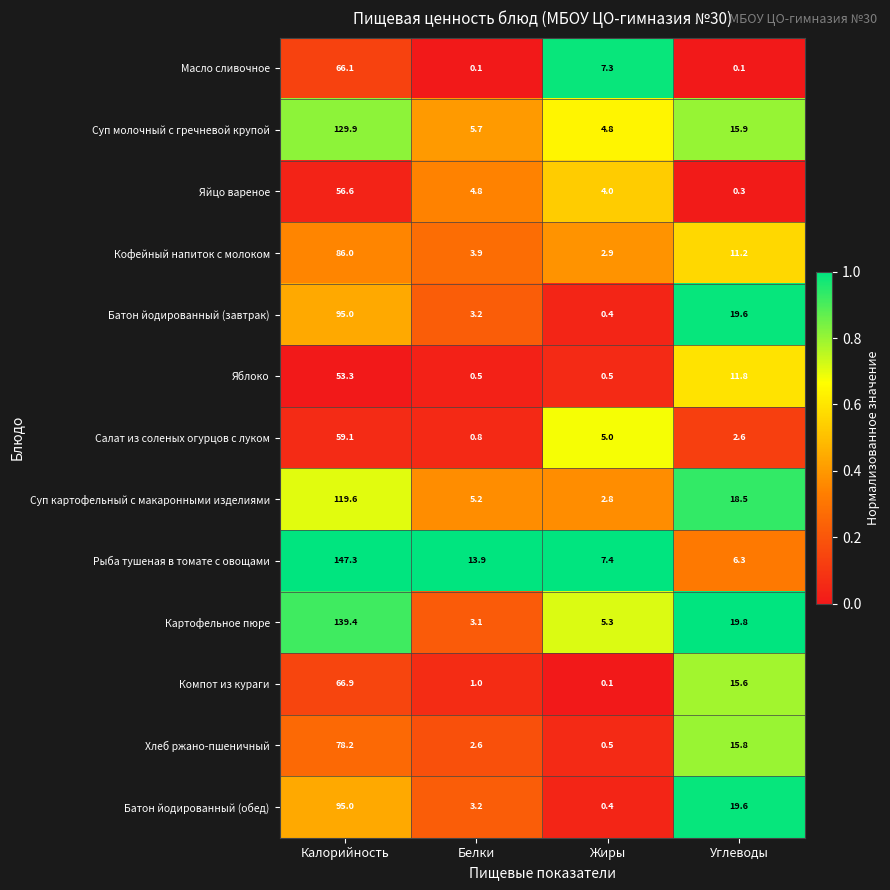

Which series has the largest total across all categories?

Рыба тушеная в томате с овощами